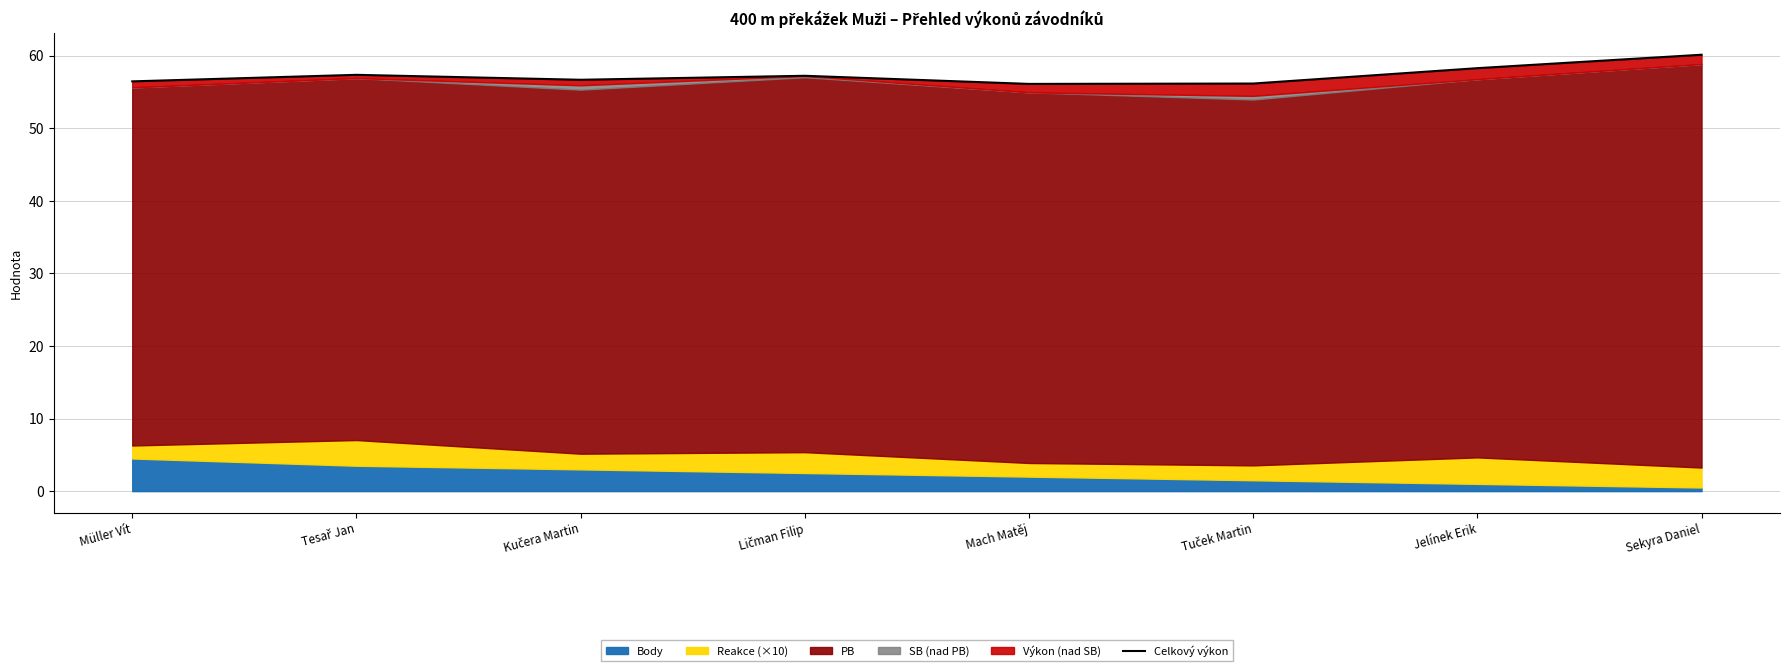

Approximately how many times larger is the value at Tuček Martin compared to Kučera Martin?

1.0